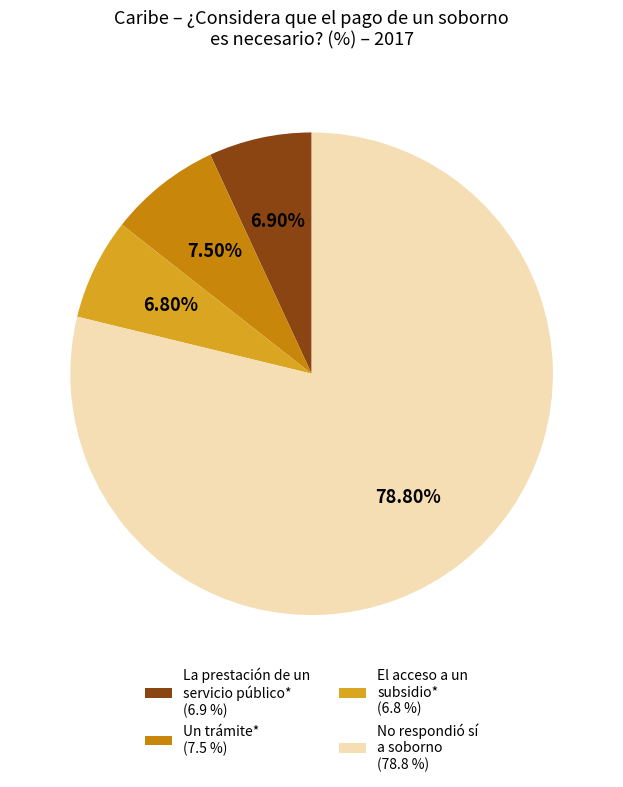

Which slice represents more than half of the pie?

No respondió sí a soborno (78.8 %)